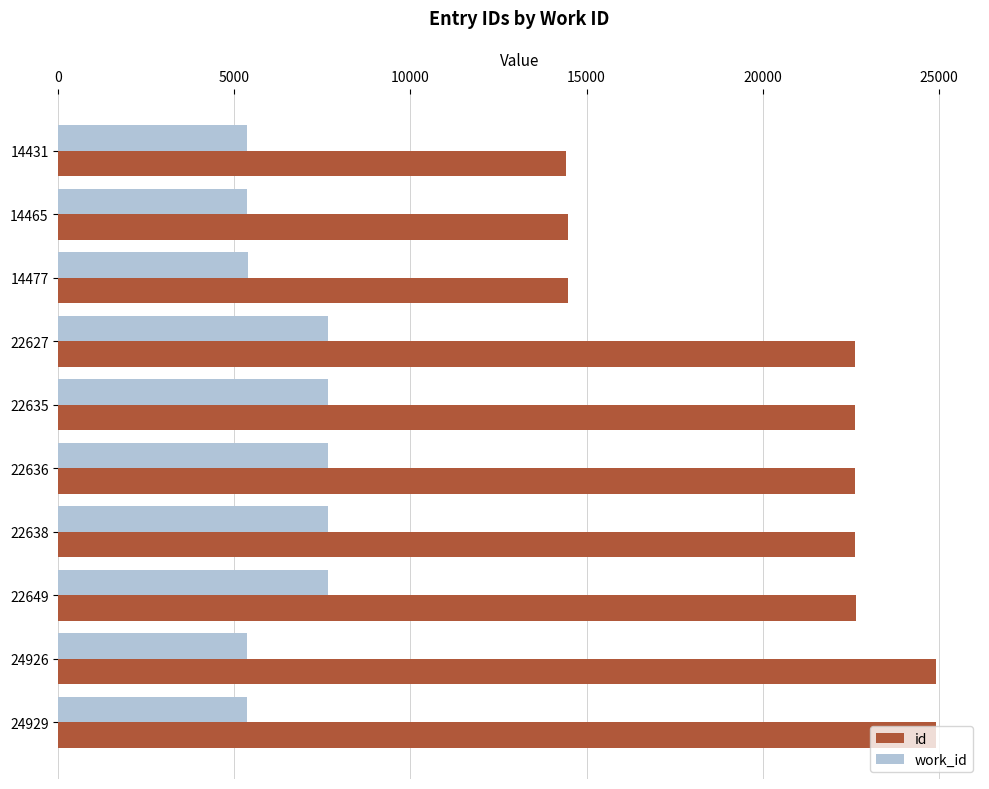

How many data points does each series have?

10